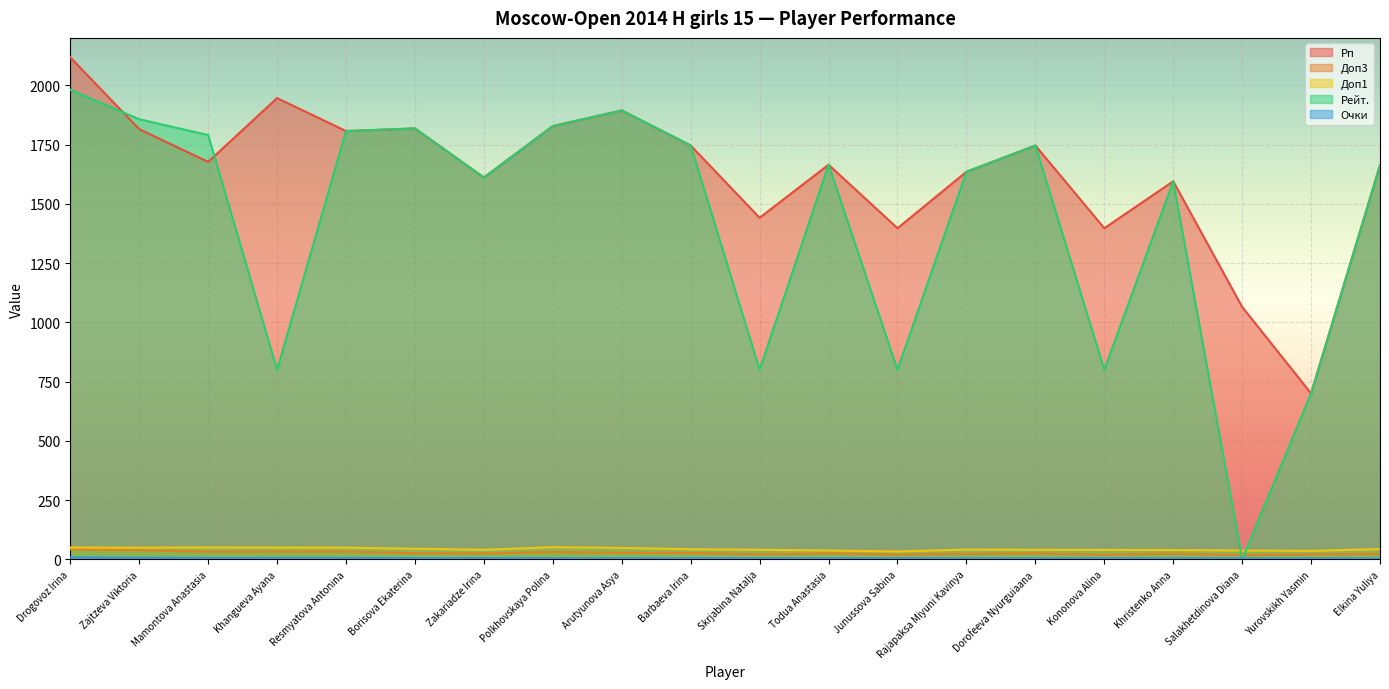

What is the approximate value of Доп1 at Polkhovskaya Polina?

51.5